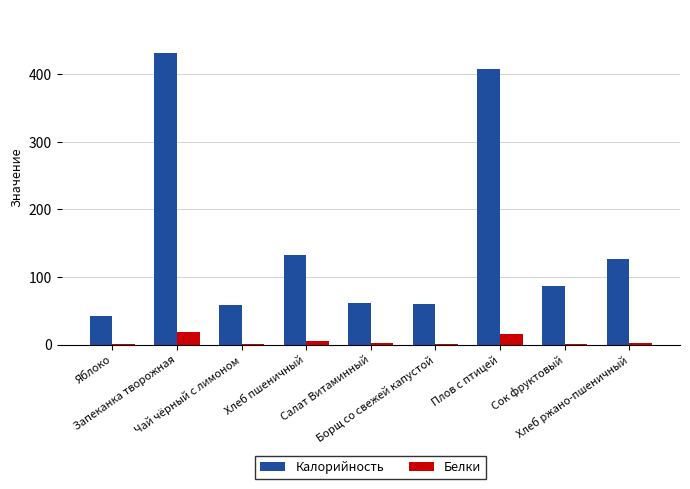

What is the maximum value shown in the chart?

431.0